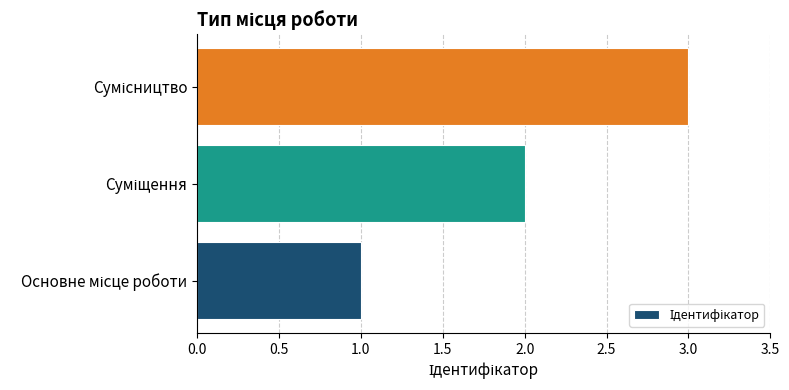

What is the sum of all values?

6